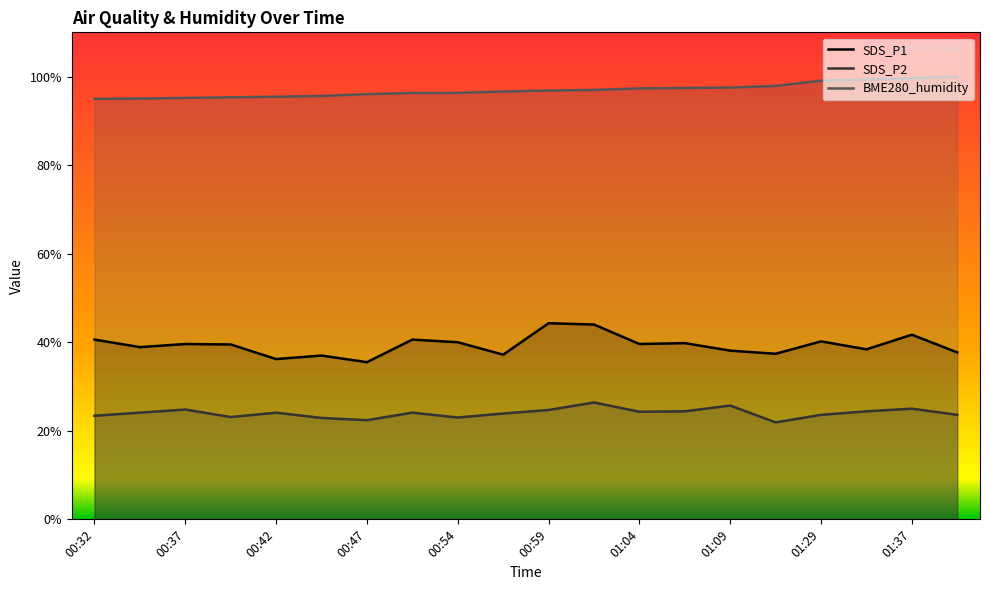

What is the sum of the SDS_P1 values at 00:39 and 00:32?

80.1